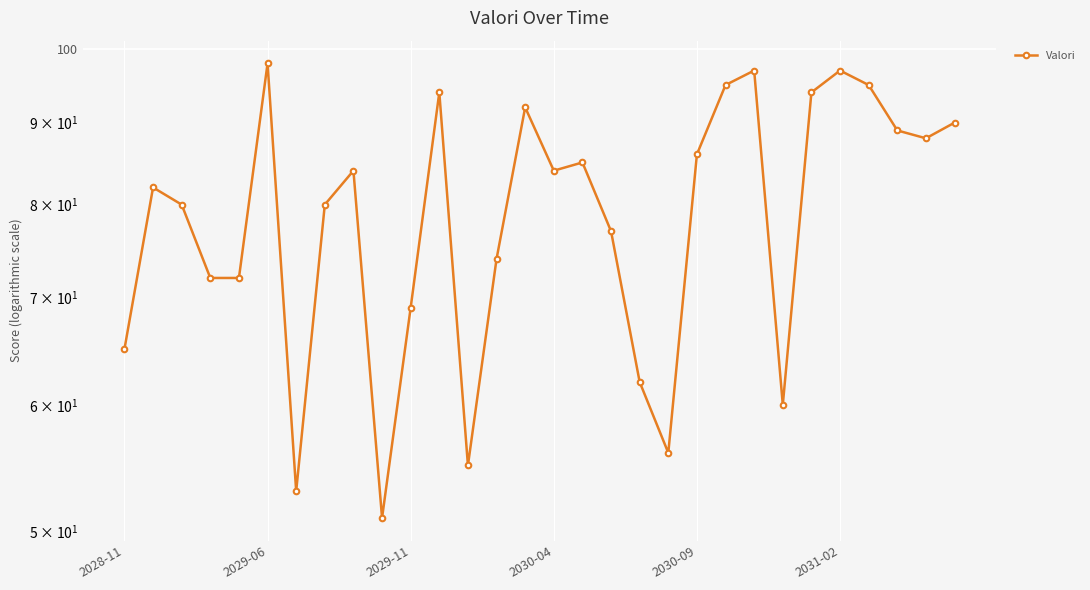

How many series are shown in this chart?

1